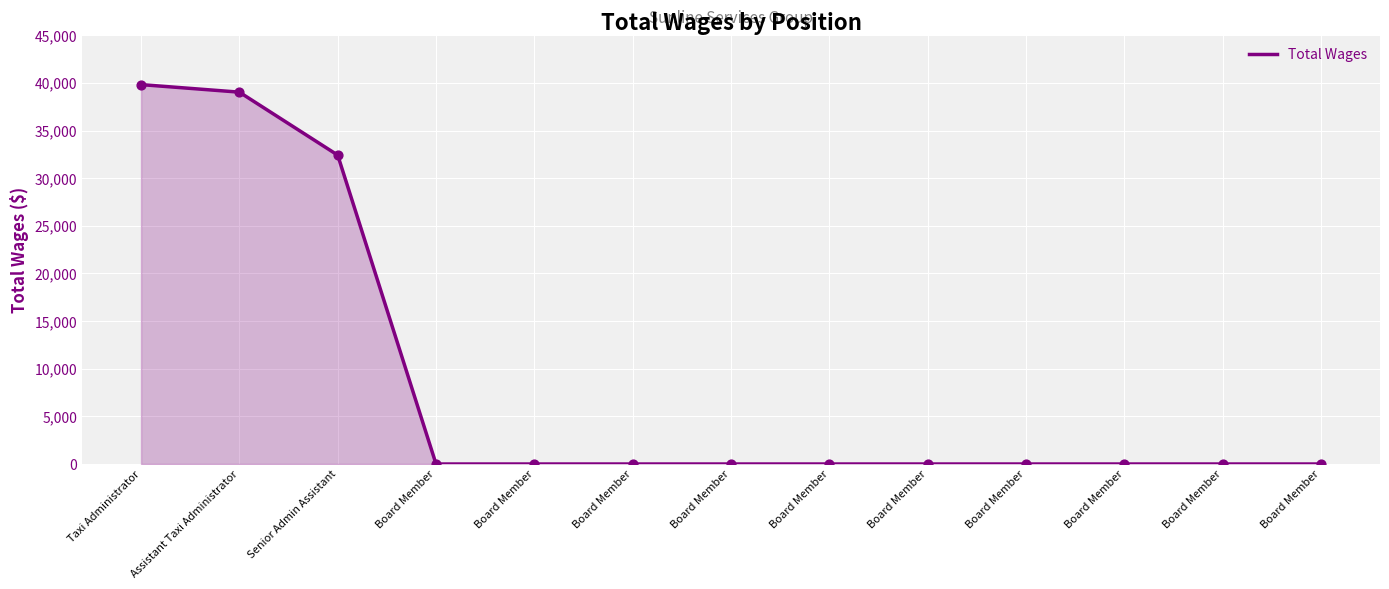

What is the ratio of the value at Assistant Taxi Administrator to the value at Taxi Administrator?

1.0